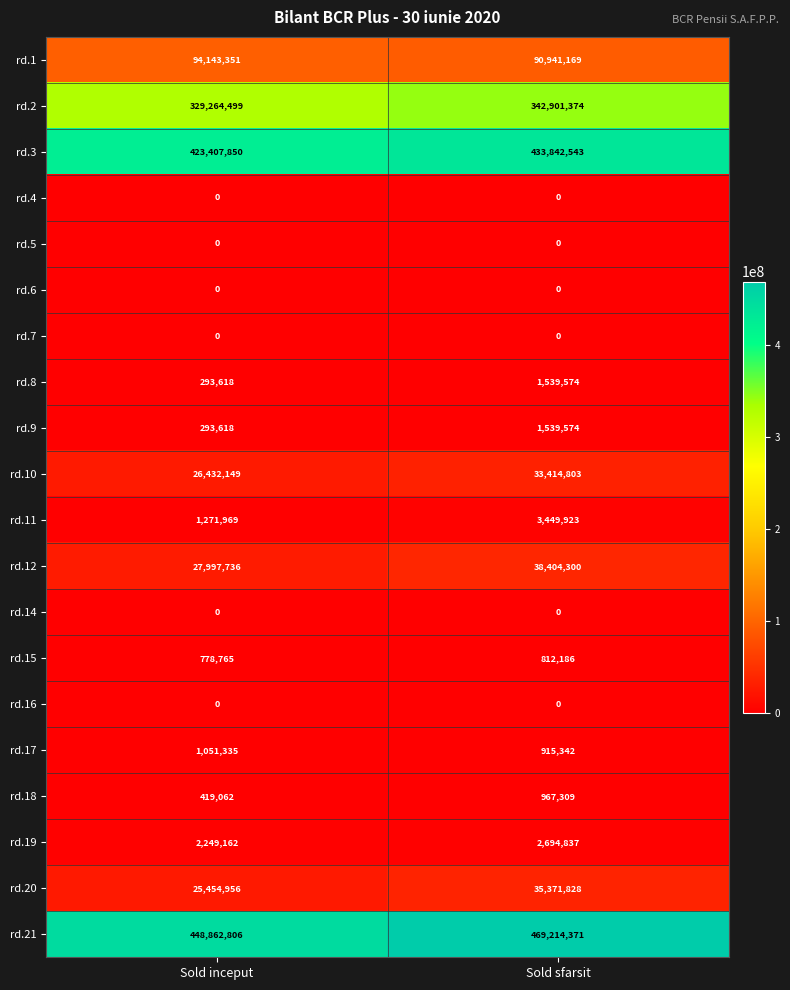

How many distinct data groups are displayed?

20